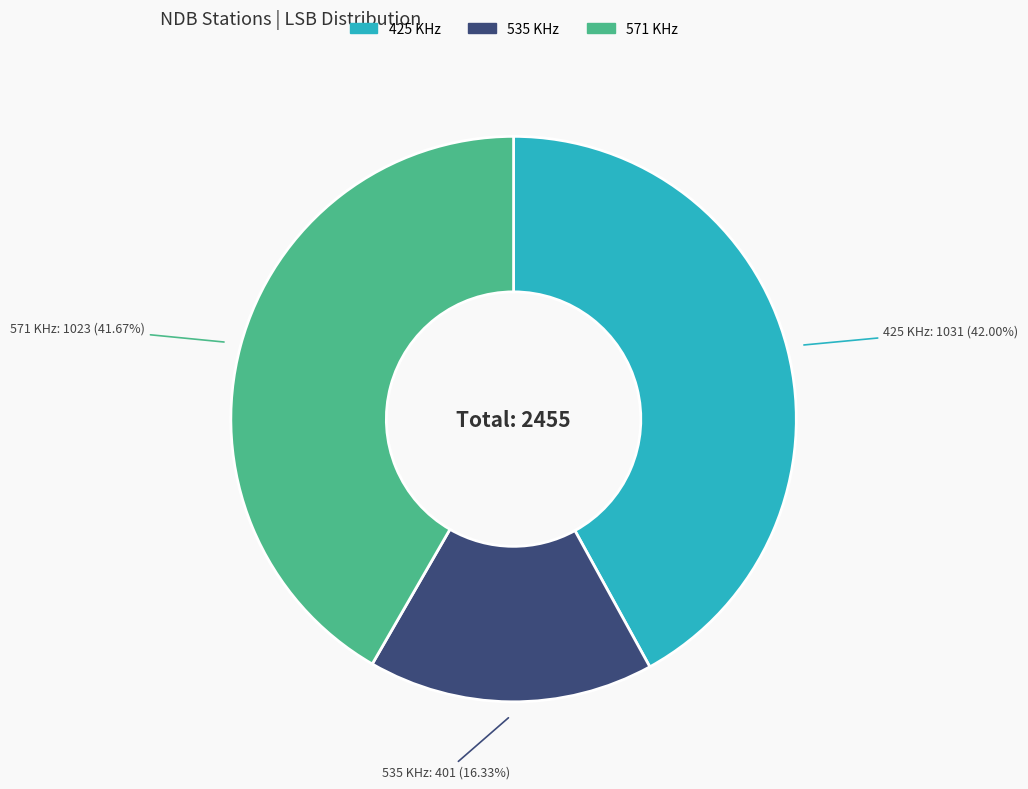

Approximately how many times larger is the value at 535 KHz compared to 425 KHz?

0.4